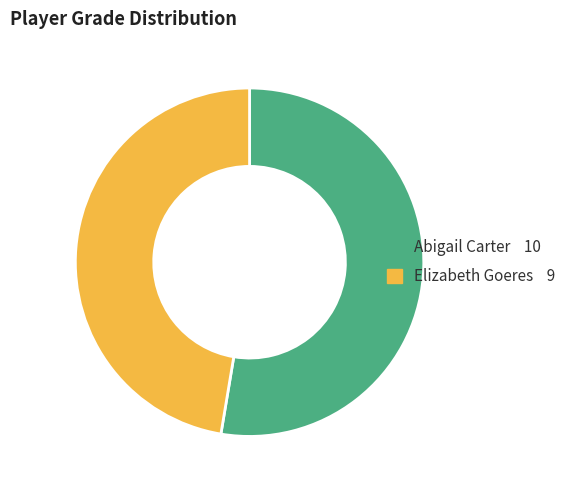

Is there any slice that represents more than half of the pie?

Yes